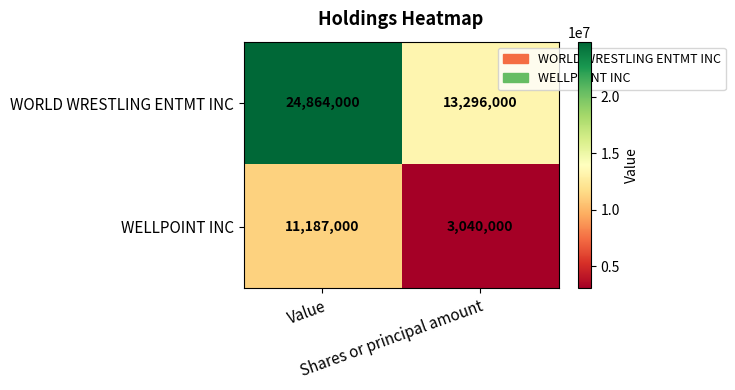

What is the total value across all series at Shares or principal amount?

16336000